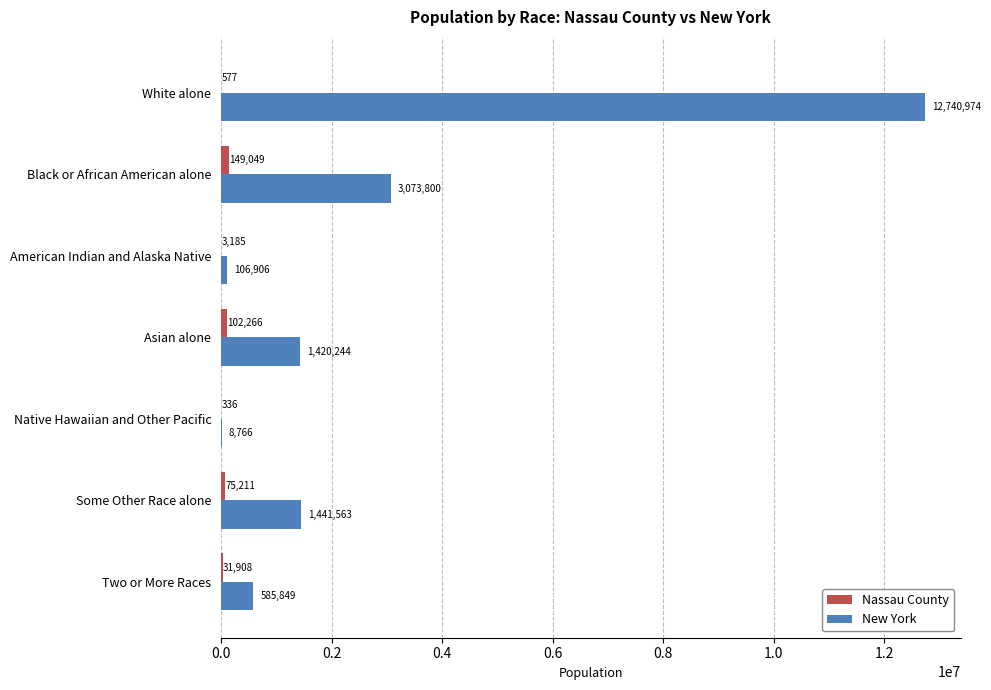

Count the number of categories in the chart.

7